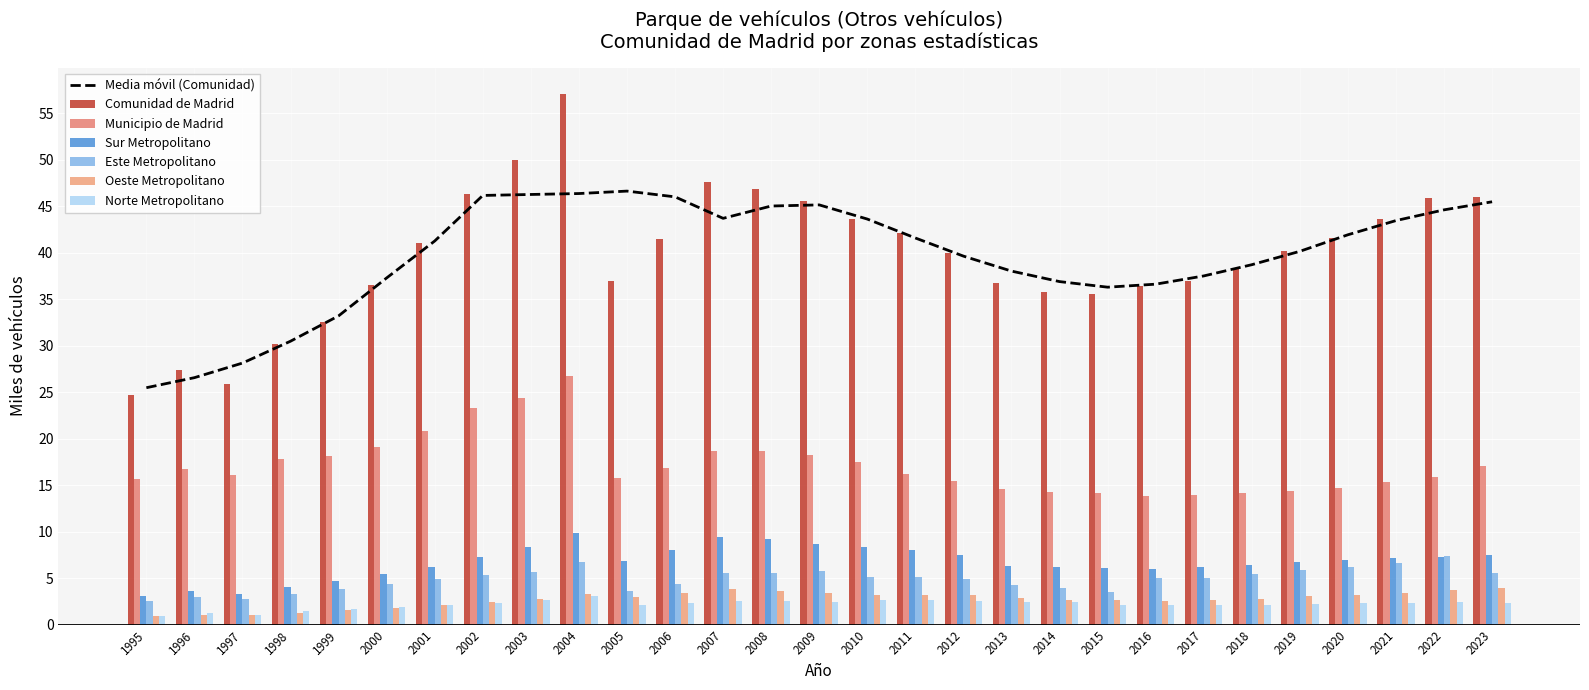

What is the total value across all series at 2012?

73.5